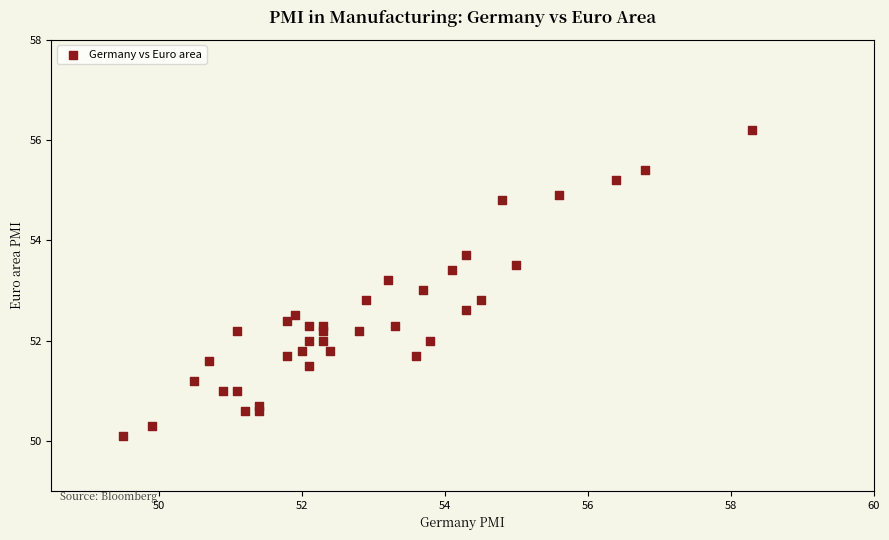

What is the range of Y values (max minus min)?

6.1